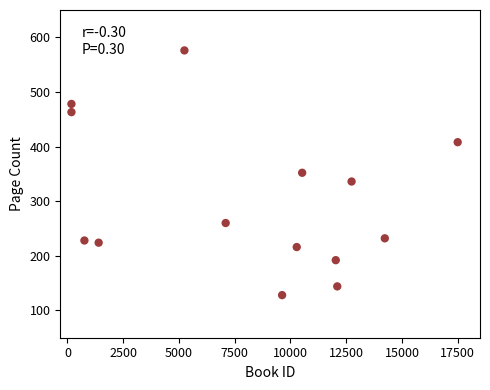

What is the range of X values (max minus min)?

17319